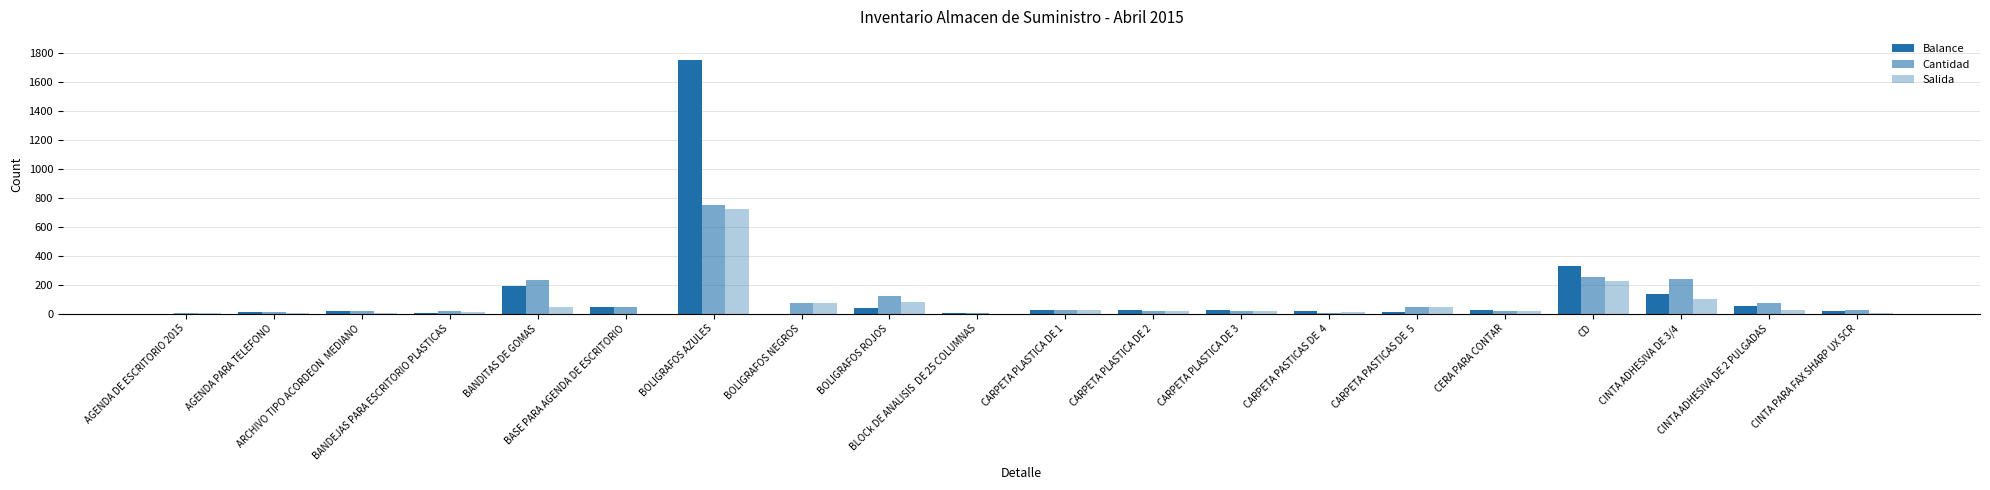

At which category does the chart reach its minimum across all series?

AGENDA DE ESCRITORIO 2015